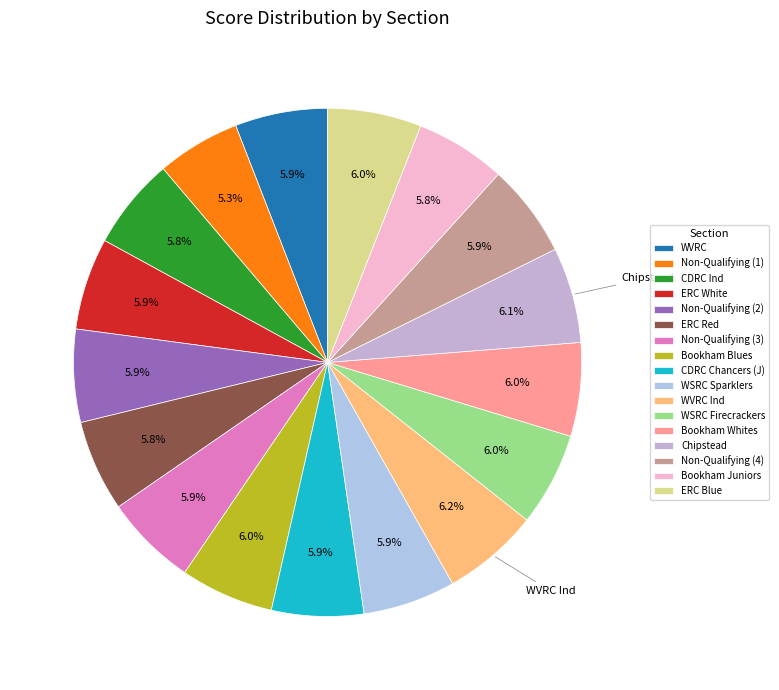

What percentage is the WVRC slice, to the nearest percent?

6%